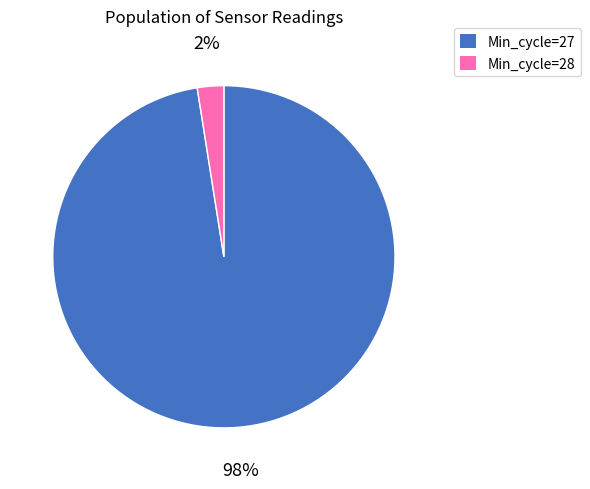

Does any single category account for the majority?

Yes